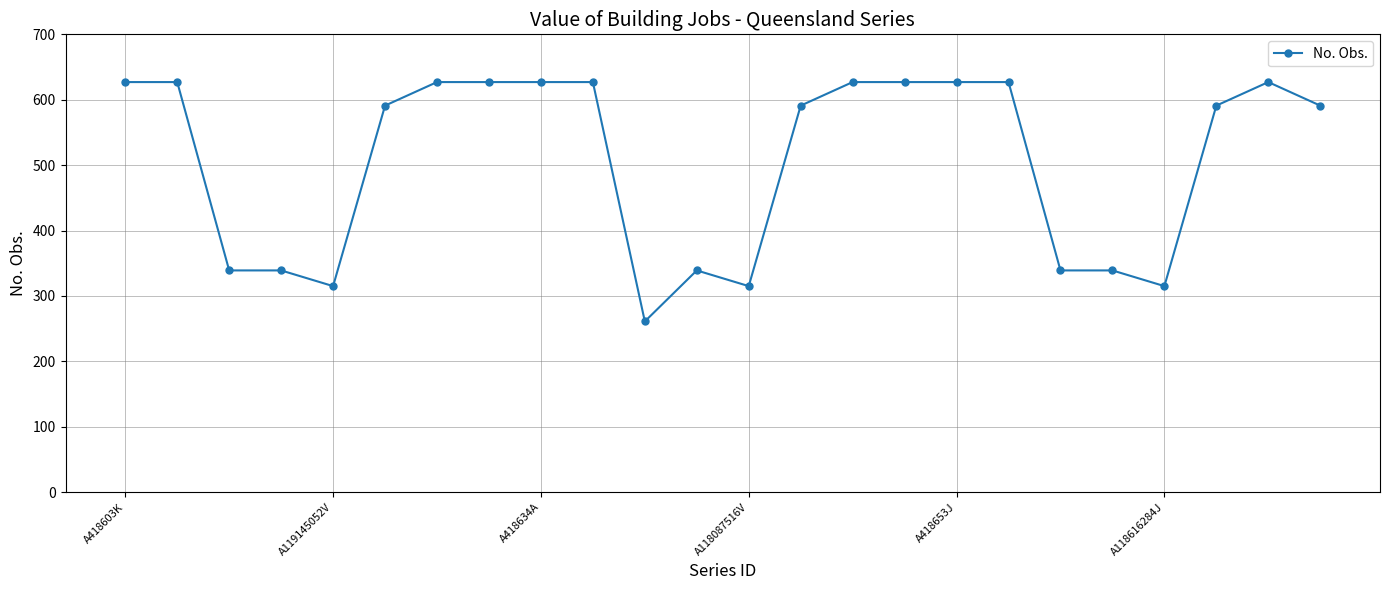

True or false: the data has more than 0 interior local peaks.

True